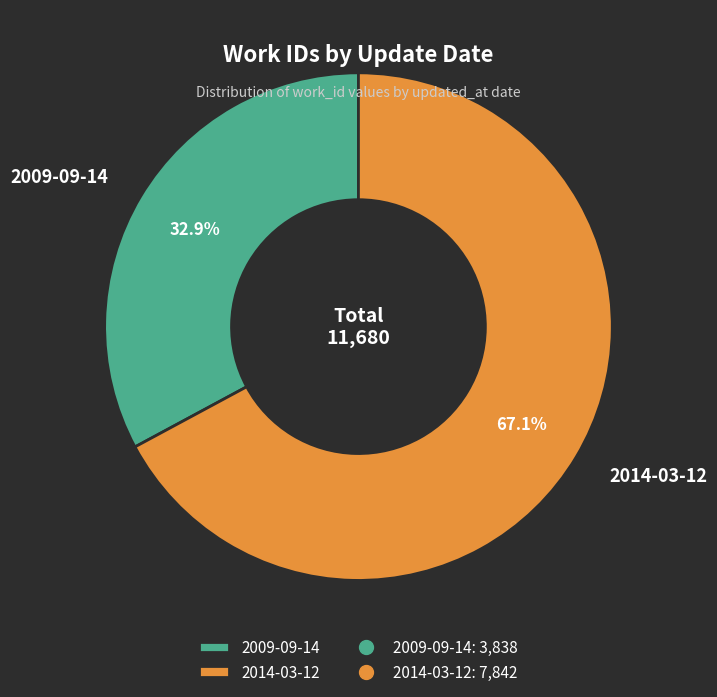

Is the sum of 2014-03-12 and 2009-09-14 greater than half?

Yes